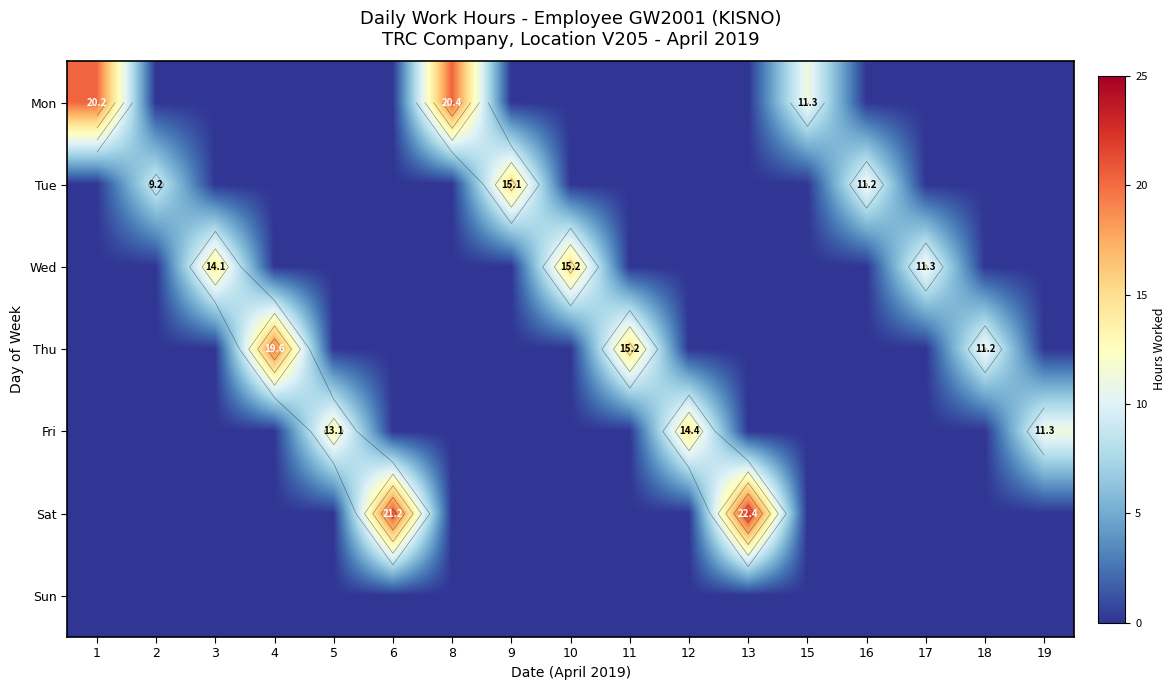

The Sat series shows 0.0 at 19. True or false?

True